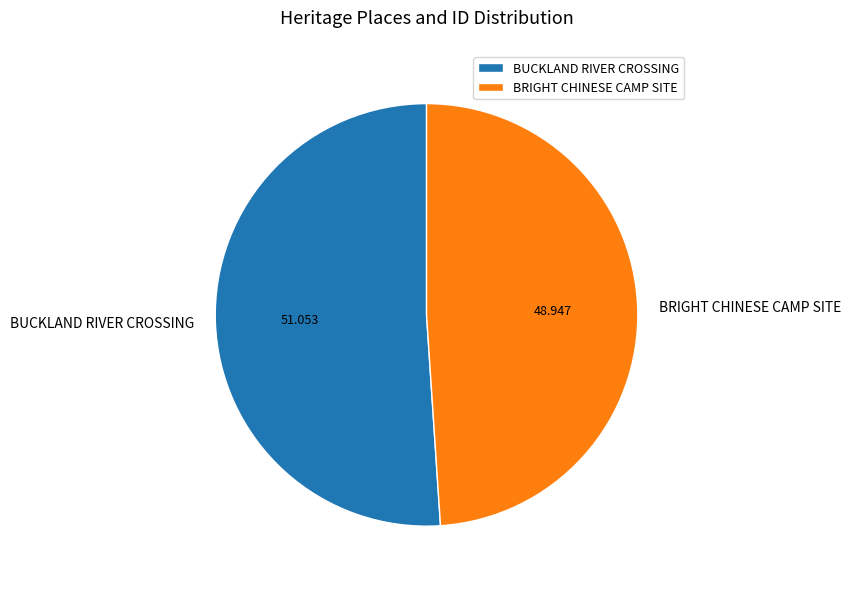

Does any single category account for the majority?

Yes